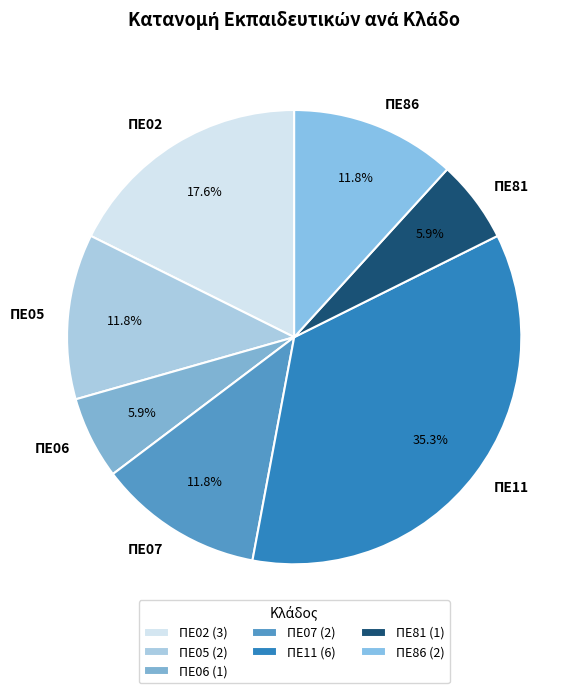

Approximately how many times larger is the value at ΠΕ02 compared to ΠΕ81?

3.0